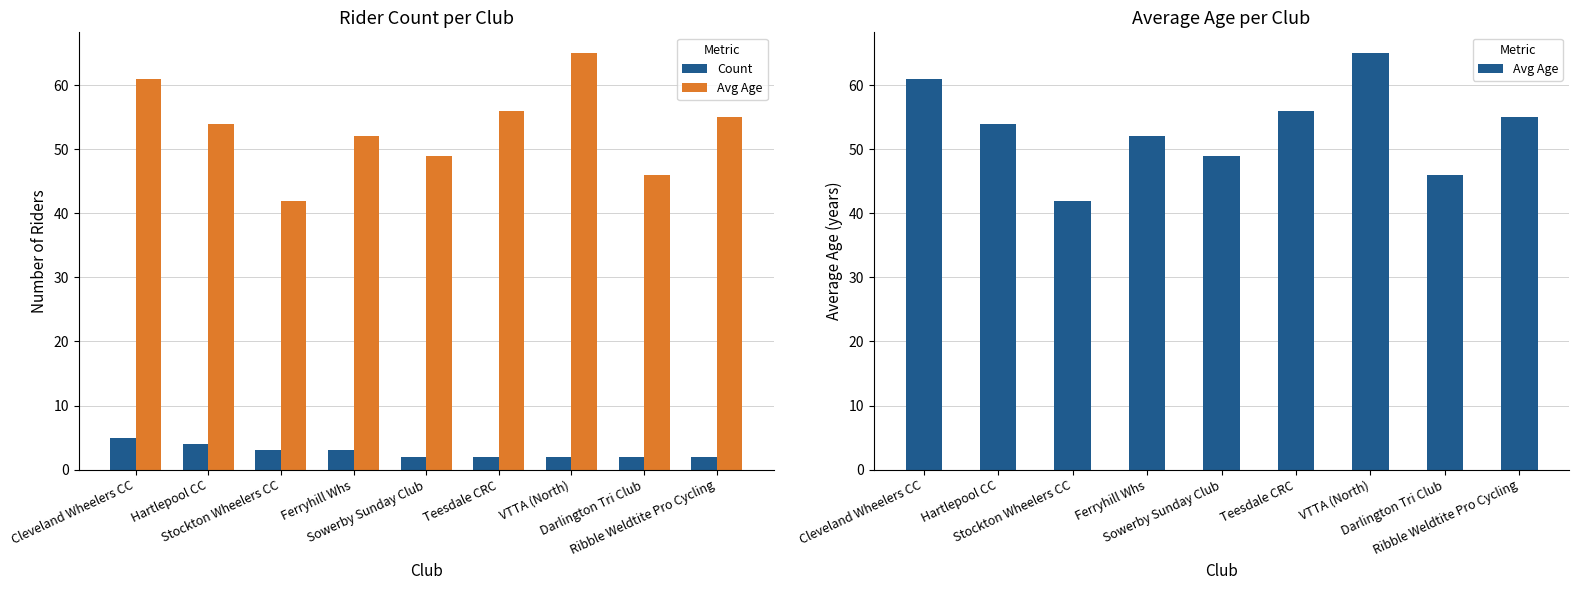

Is the value of Avg Age at VTTA (North) greater than the value of Count at Stockton Wheelers CC?

Yes